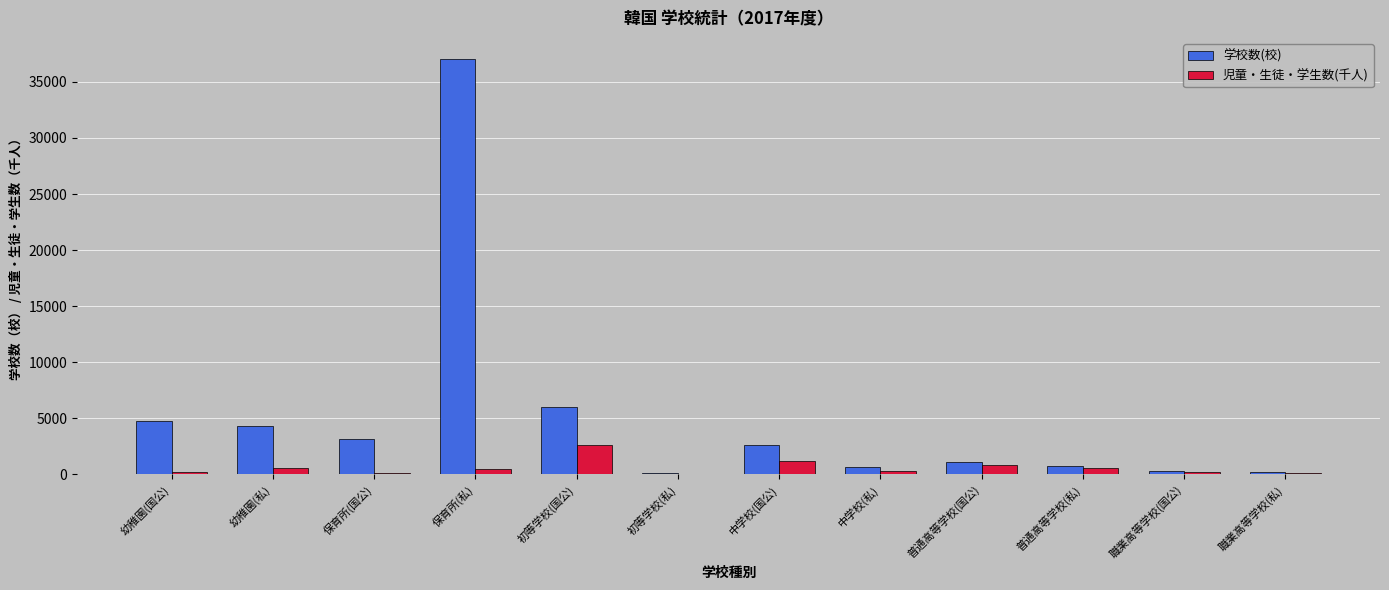

How many values in the 児童・生徒・学生数(千人) series exceed 471?

6